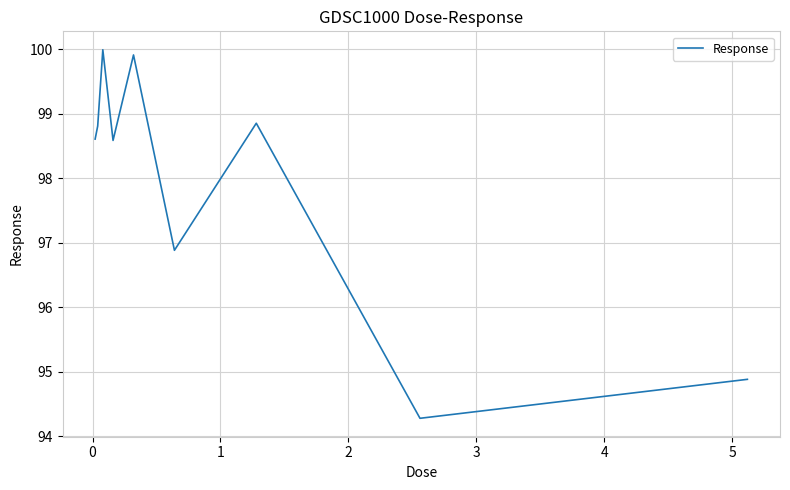

What is the greatest value displayed?

100.0